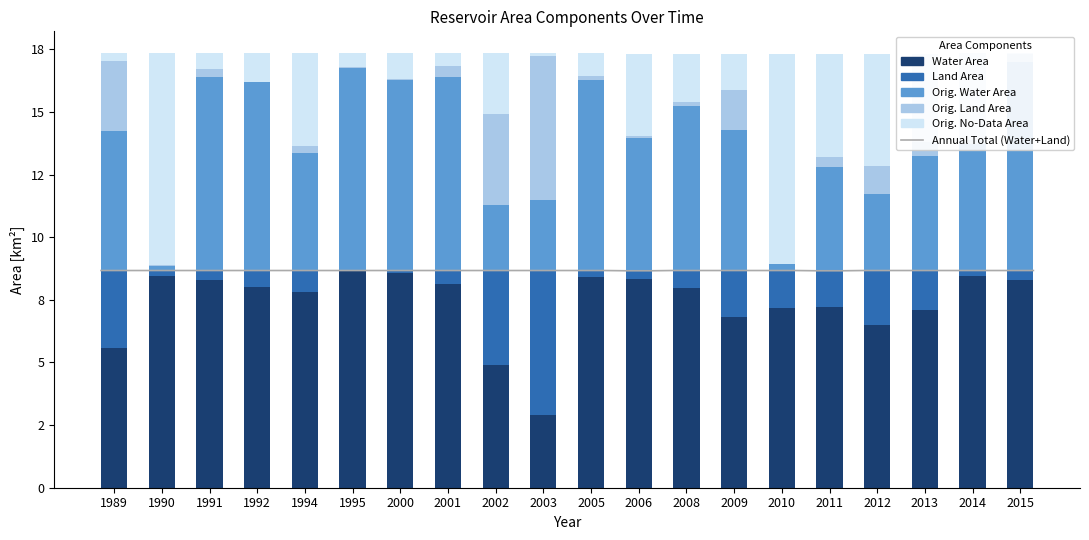

True or false: origWaterArea has a value of 13.2 at 1995.

False